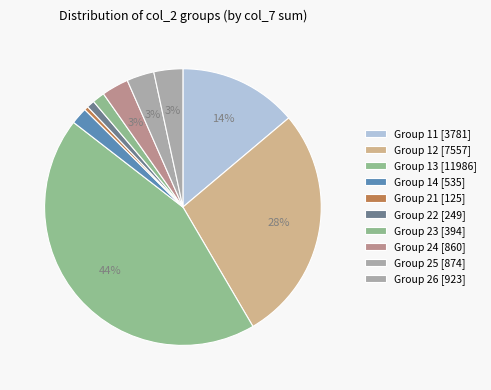

Count the number of slices in the pie.

10